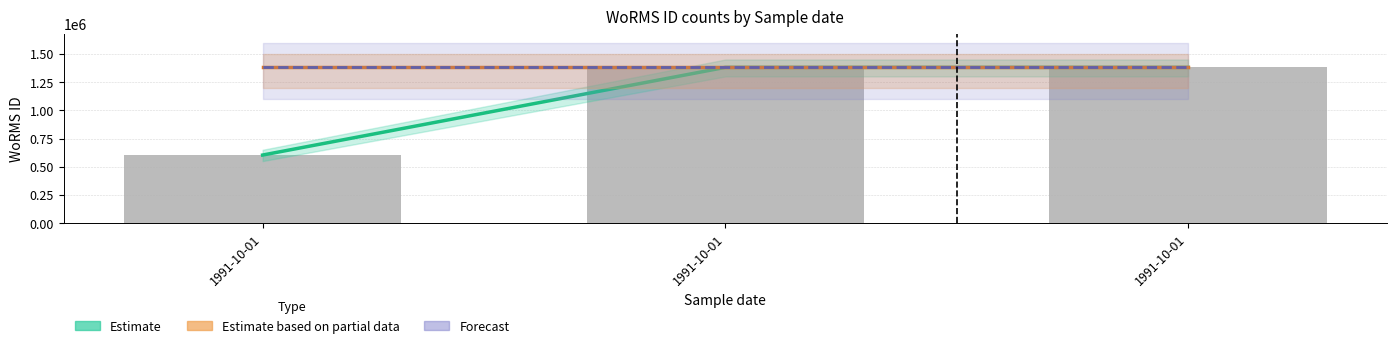

List the labels in order of WoRMS ID (raw) value, largest first.

1991-10-01, 1991-10-01, 1991-10-01